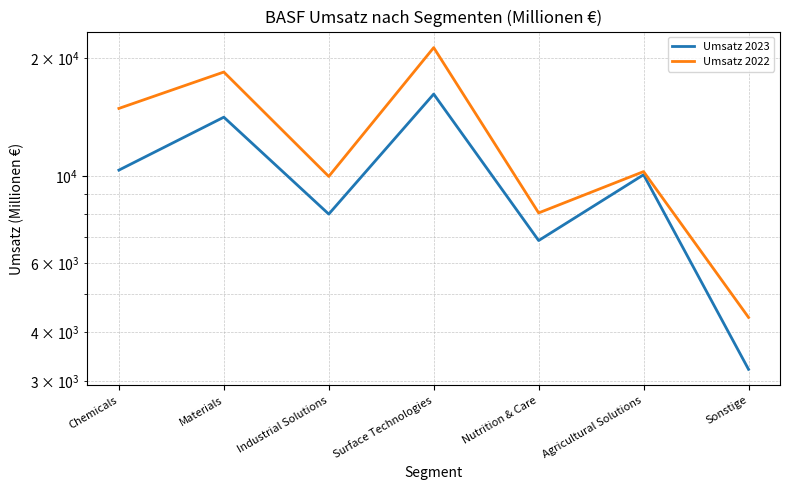

How many values in the Umsatz 2023 series exceed 10092?

3